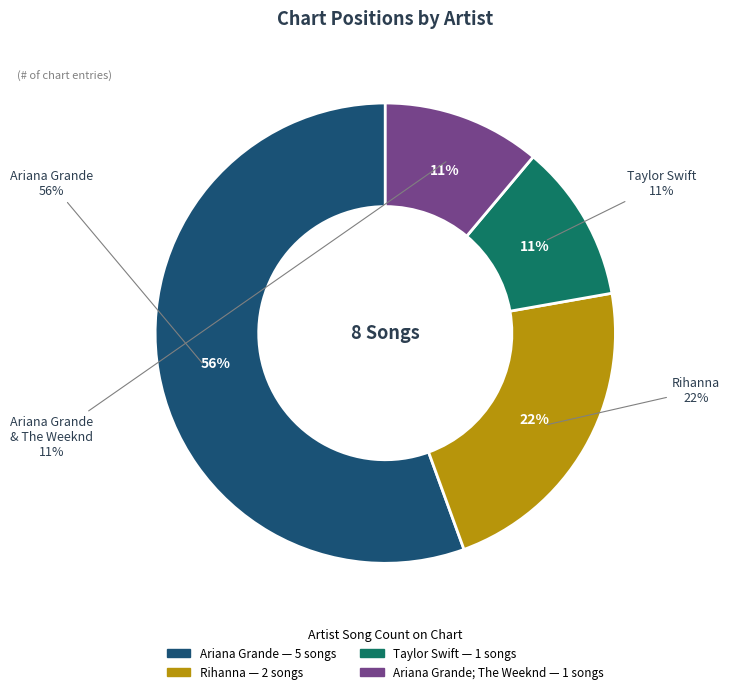

Rank the categories by value from lowest to highest.

Taylor Swift, Ariana Grande; The Weeknd, Rihanna, Ariana Grande